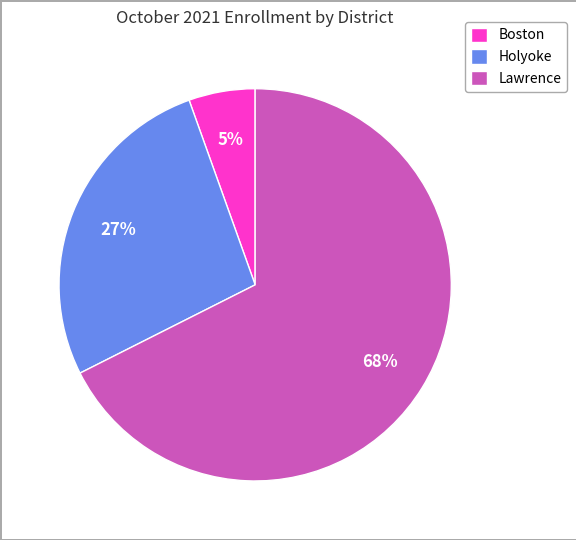

What percentage is the Lawrence slice, to the nearest percent?

68%